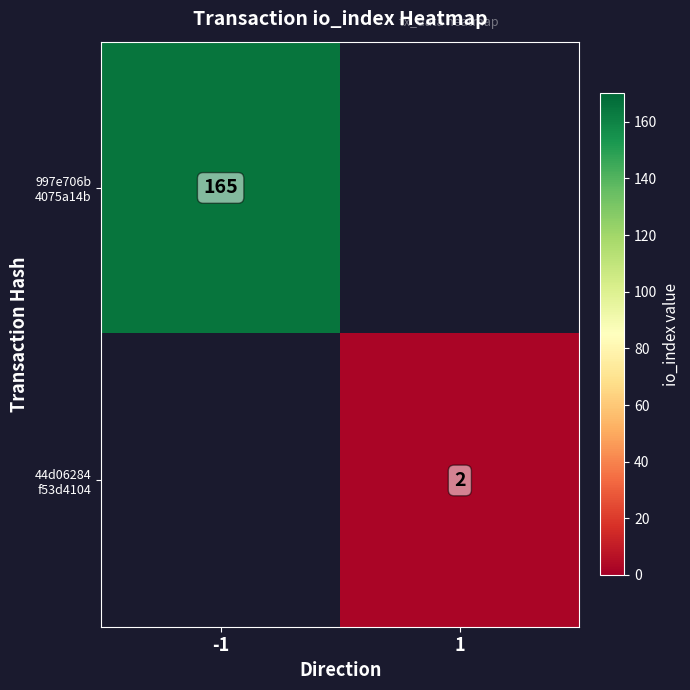

At which label does 997e706b 4075a14b reach its minimum?

-1